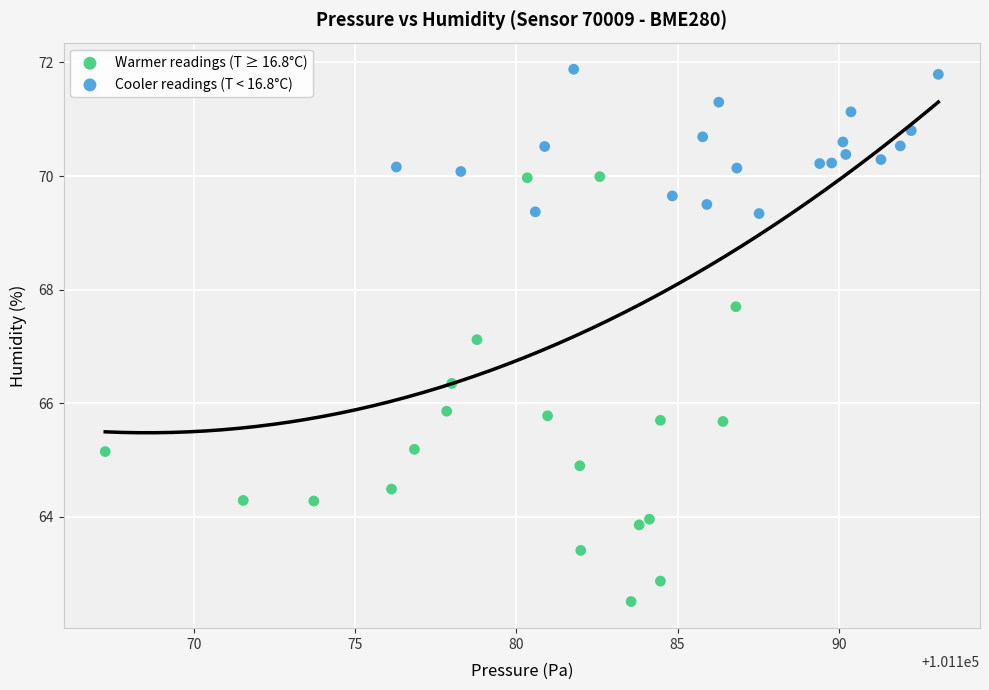

Which series reaches the minimum Y coordinate?

Warmer readings (T ≥ 16.8°C)